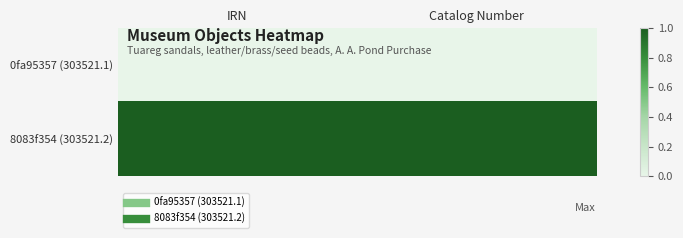

How many distinct data groups are displayed?

2